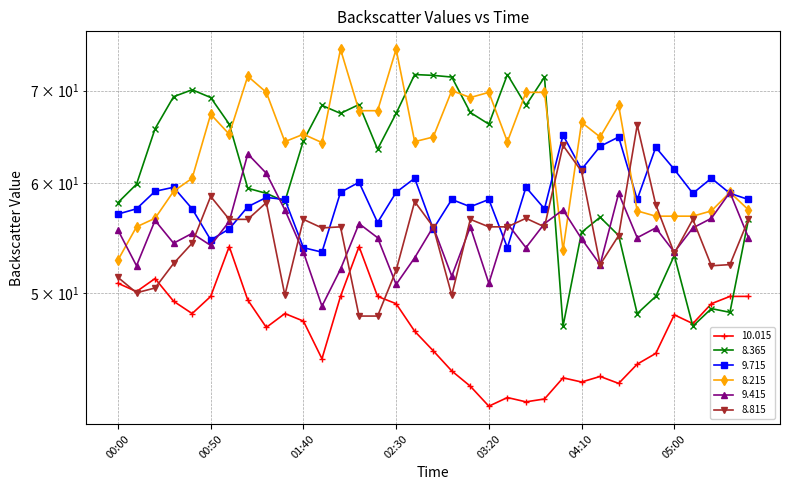

What is the label of the 30th point from the right?

00:50